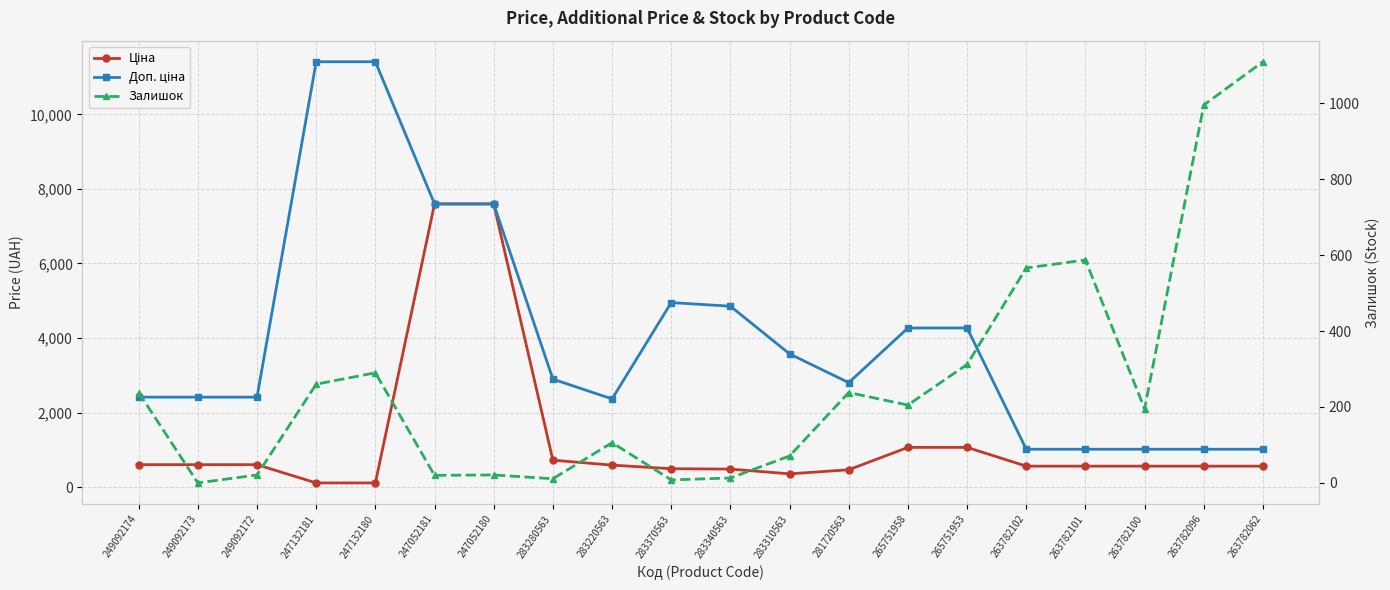

The Залишок series shows 81.9 at 247132181. True or false?

False